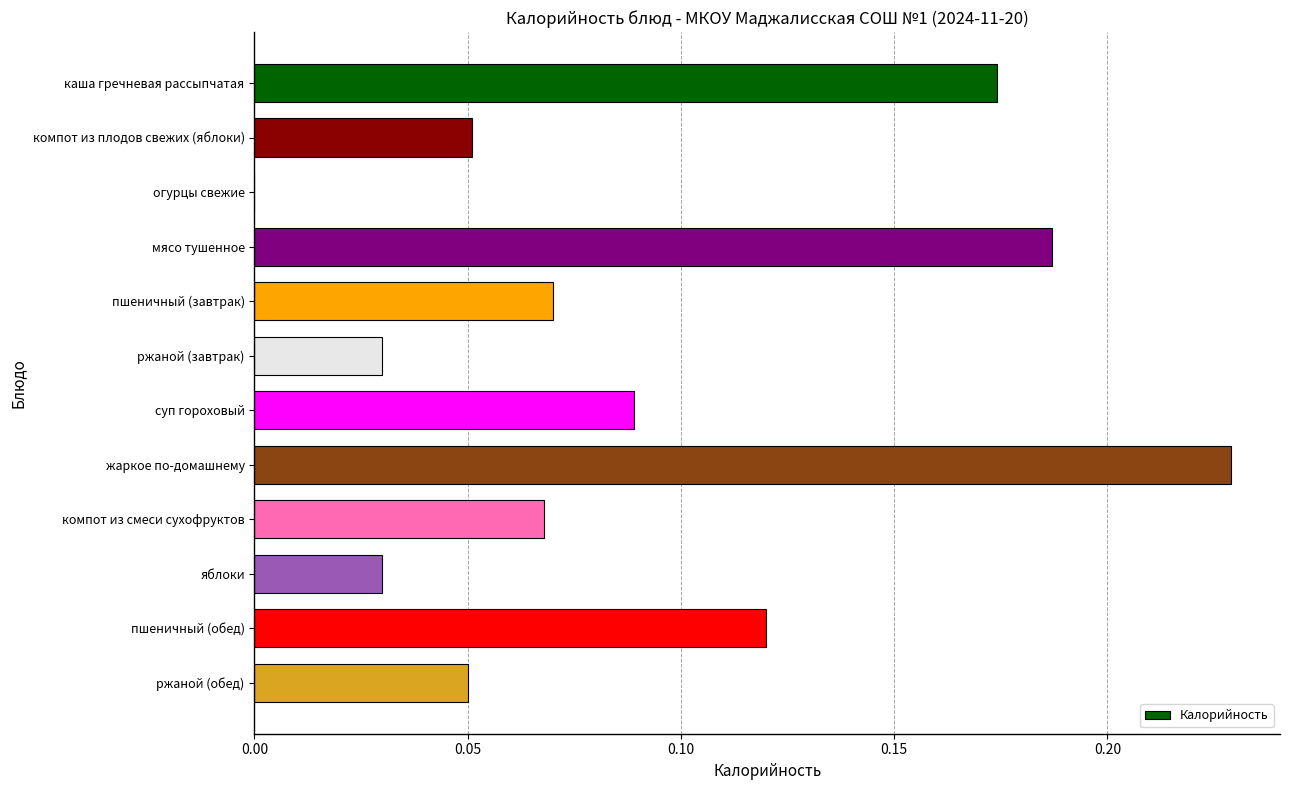

True or false: the data shows -0.1 at огурцы свежие.

False